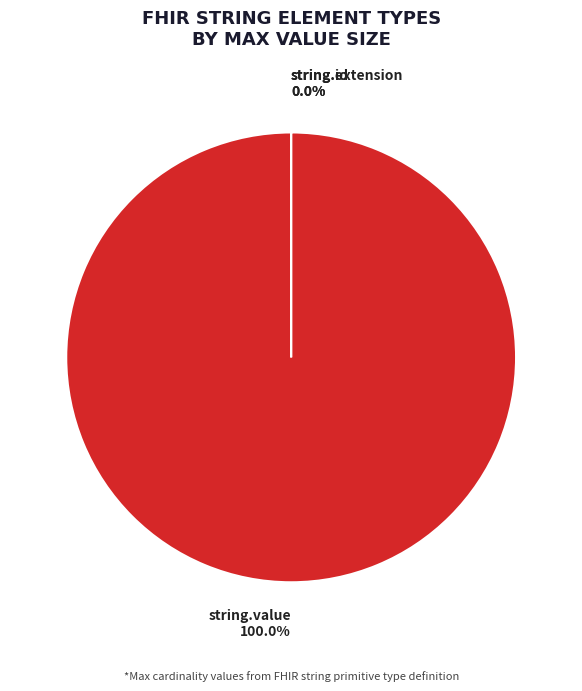

What is the majority slice?

string.value